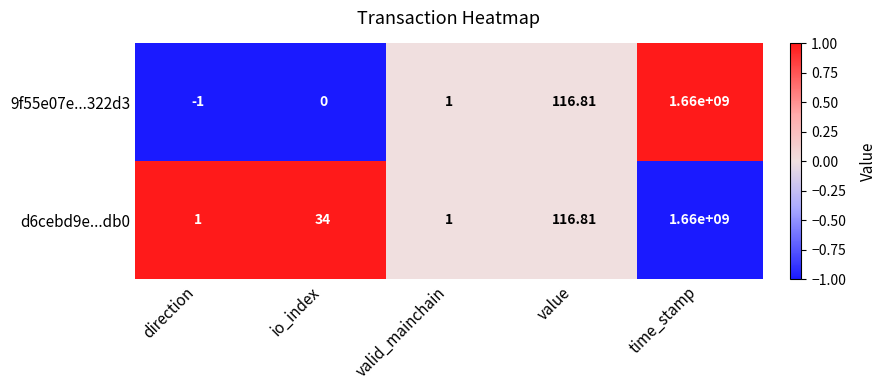

Which series has the largest total across all categories?

d6cebd9e...db0